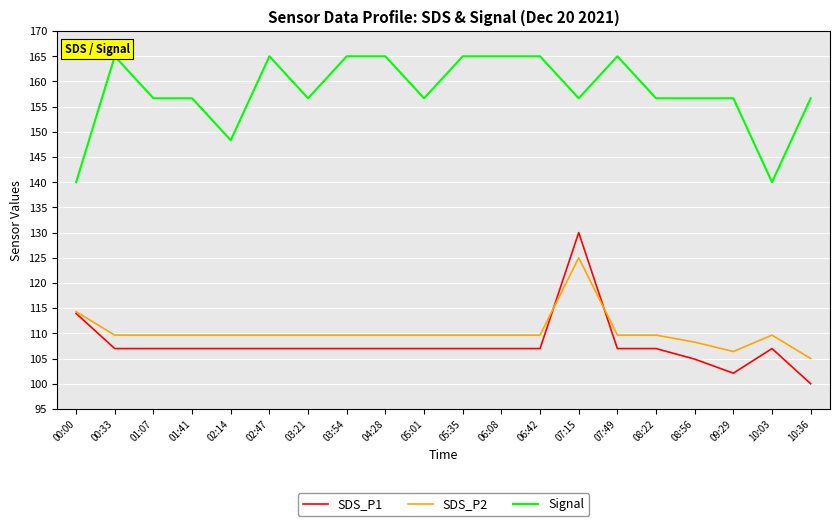

What are all the series names shown in the legend?

SDS_P1, SDS_P2, Signal